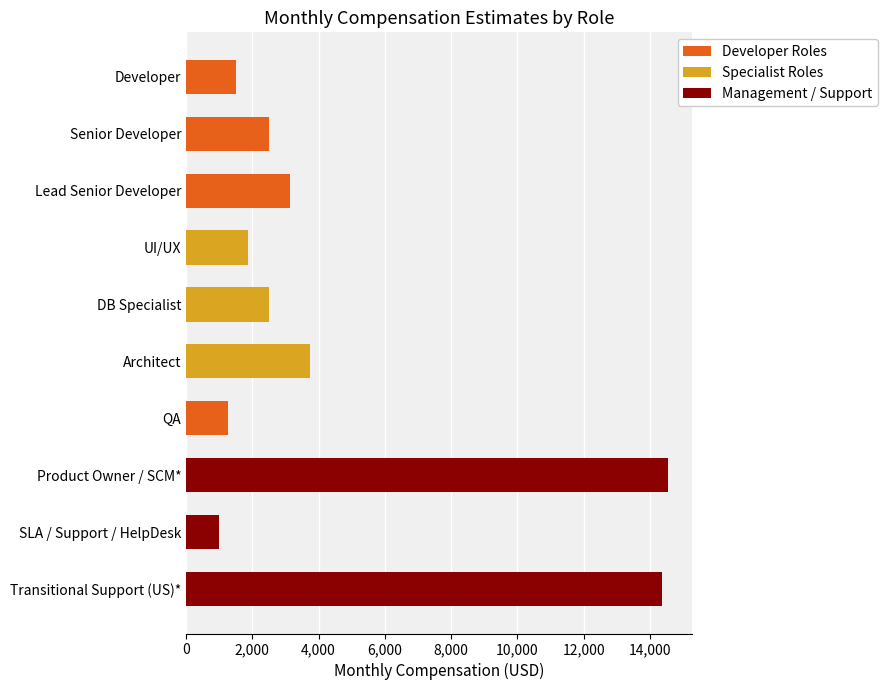

What is the smallest value displayed?

1000.0